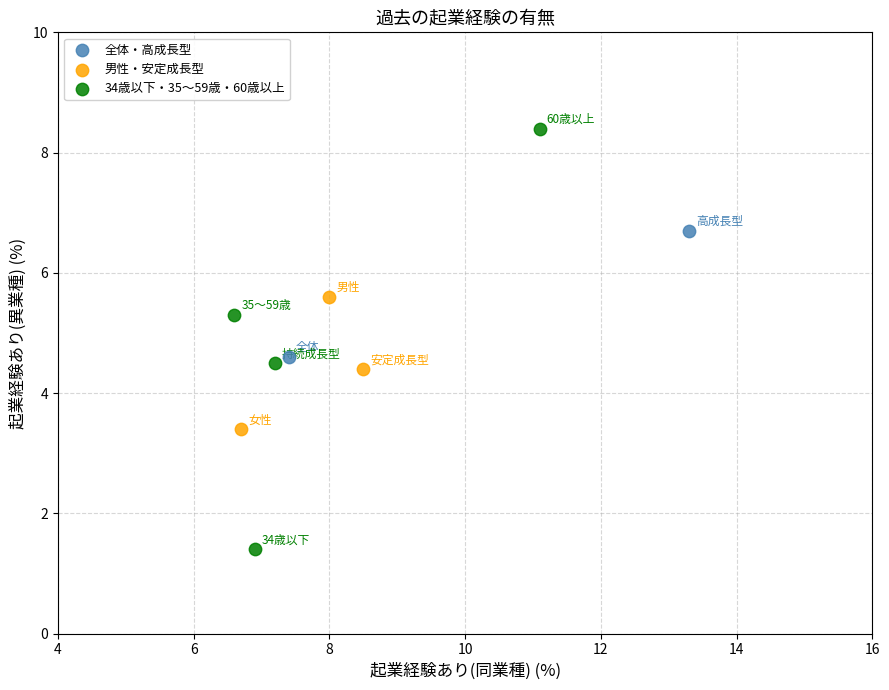

What are all the series names shown in the legend?

全体・高成長型, 男性・安定成長型, 34歳以下・35～59歳・60歳以上